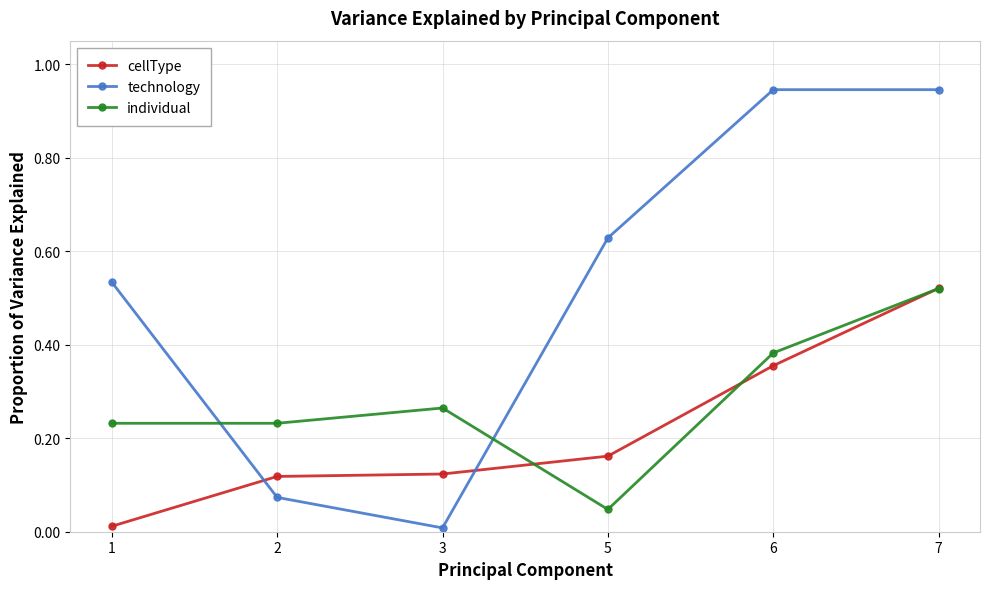

Rank the series at 3 from highest to lowest value.

individual, cellType, technology